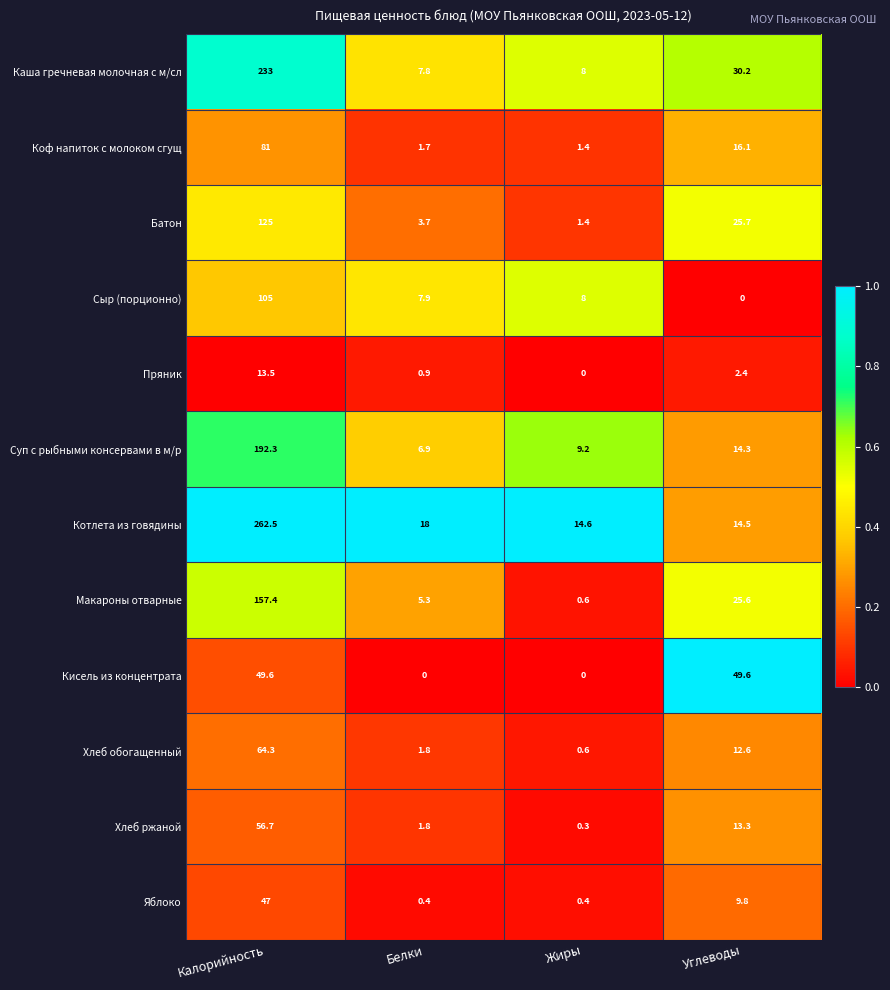

Rank the series by their maximum value, from lowest to highest.

Пряник, Яблоко, Кисель из концентрата, Хлеб ржаной, Хлеб обогащенный, Коф напиток с молоком сгущ, Сыр (порционно), Батон, Макароны отварные, Суп с рыбными консервами в м/р, Каша гречневая молочная с м/сл, Котлета из говядины